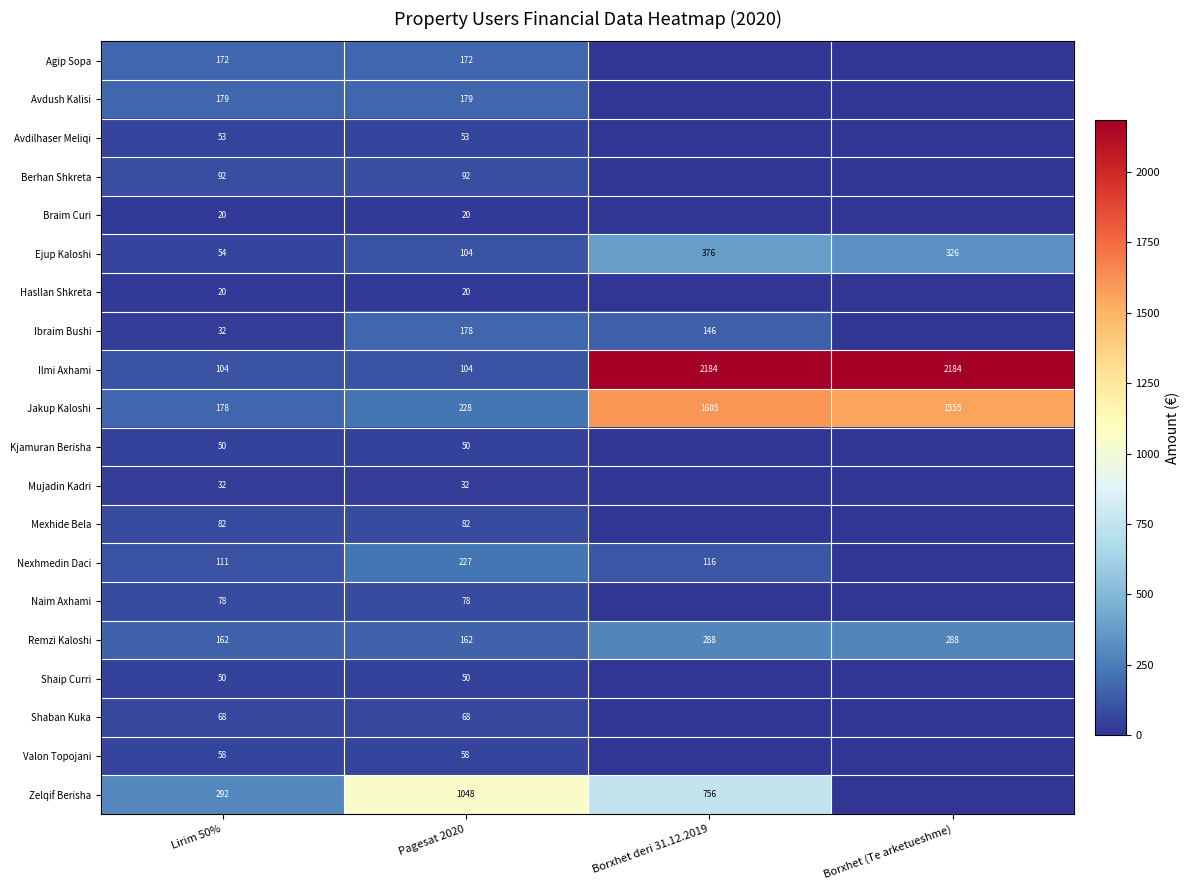

What is the total value across all series at Lirim 50%?

1887